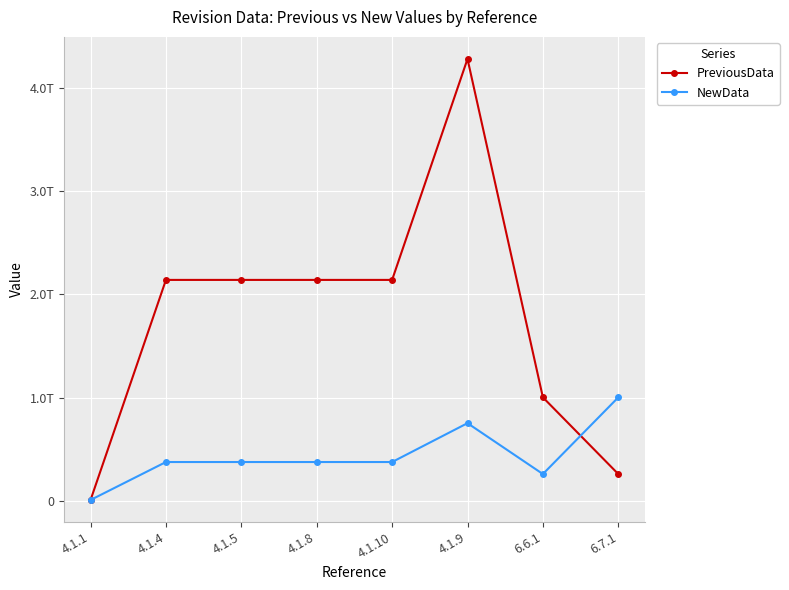

What is the label of the 4th point from the left?

4.1.8